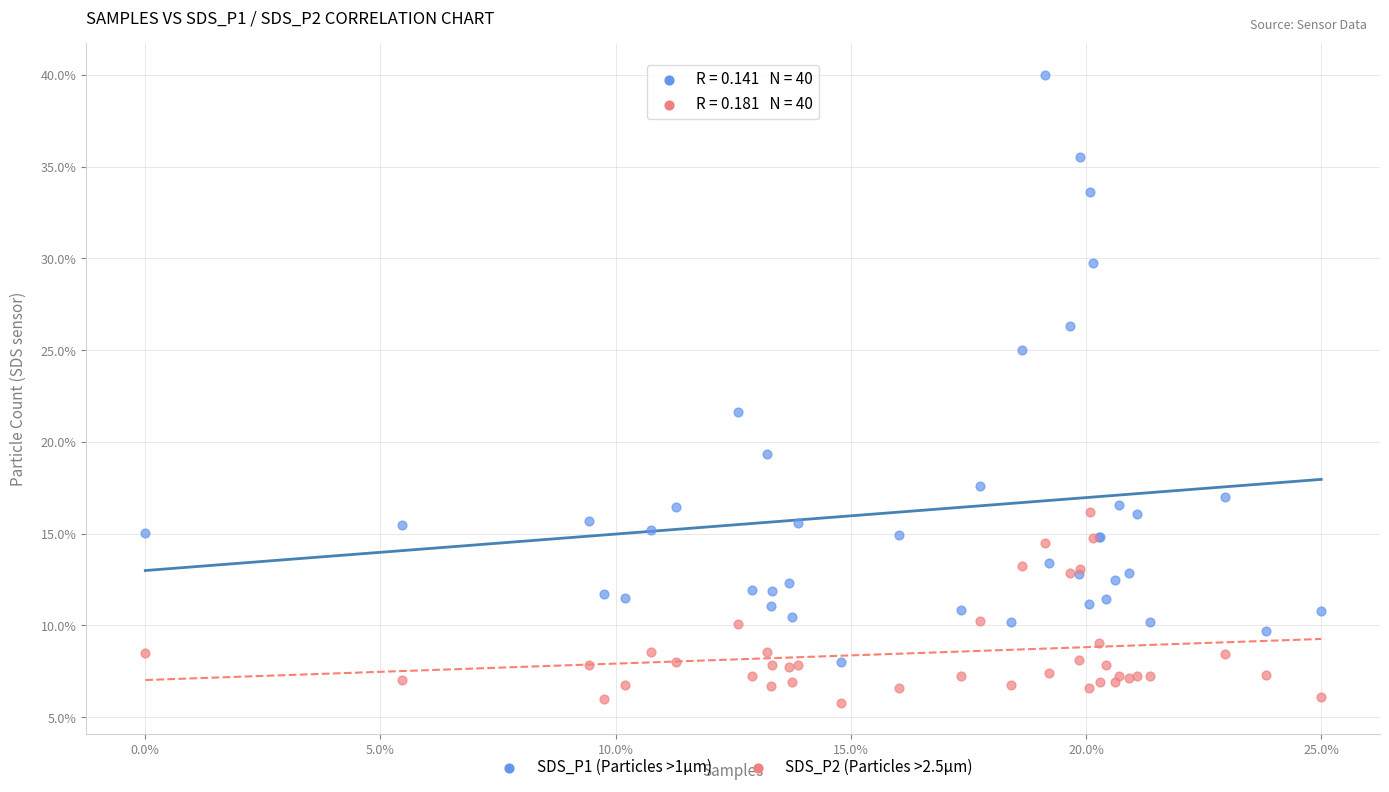

Which series has the widest spread of Y values?

SDS_P1 (Particles >1µm)